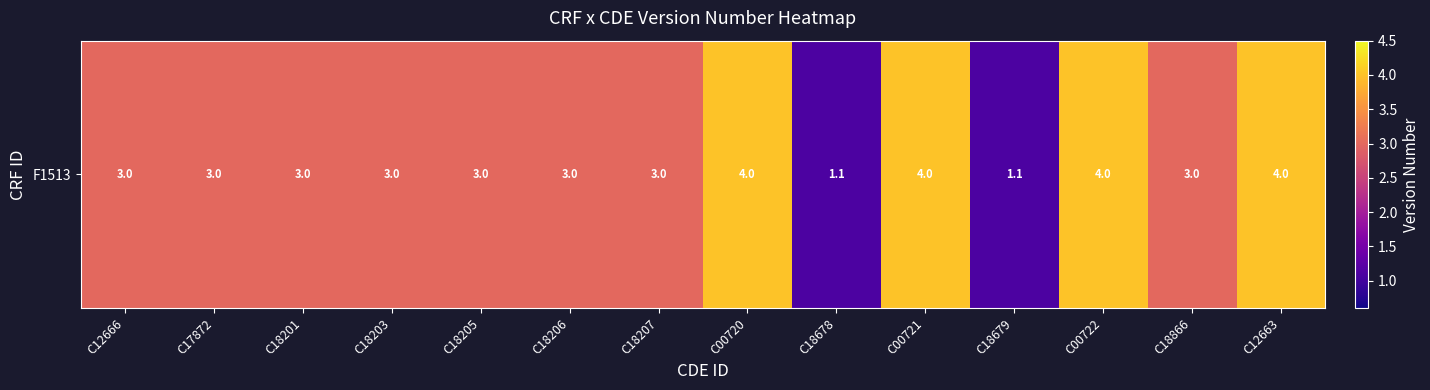

How many values are below 3?

2